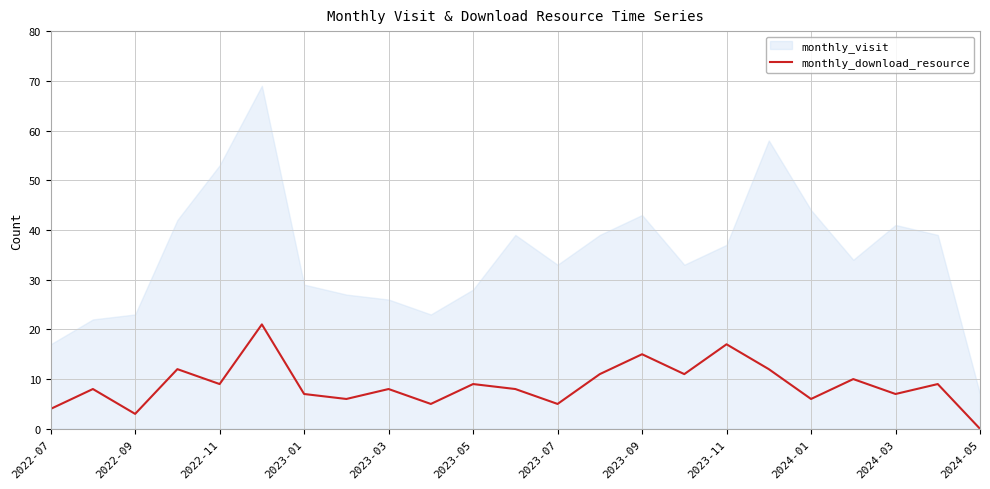

The monthly_download_resource series shows 2 at 2024-03. True or false?

False